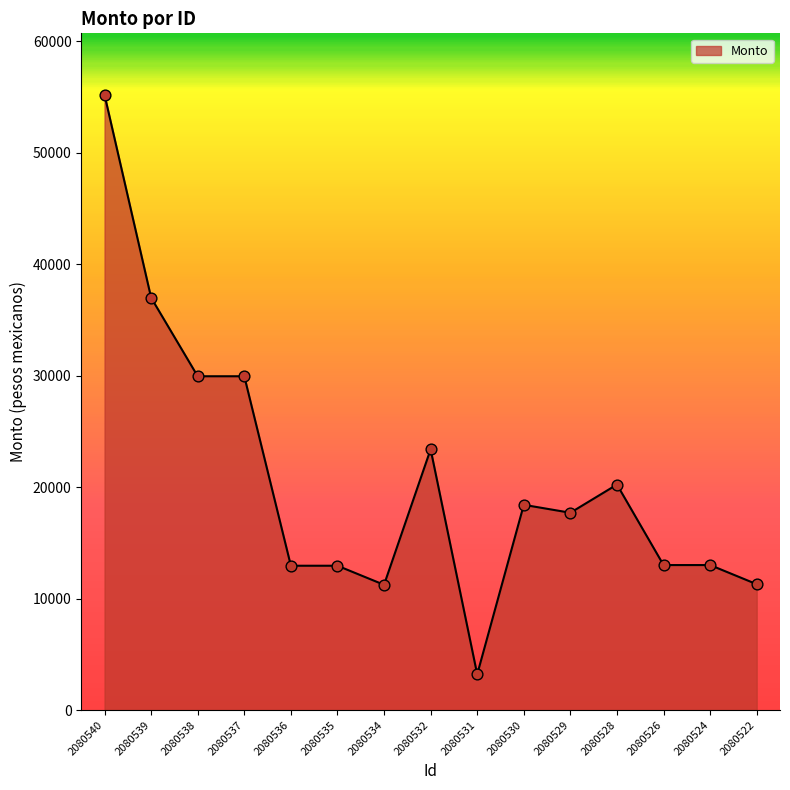

What is the ratio of the value at 2080534 to the value at 2080524?

0.9